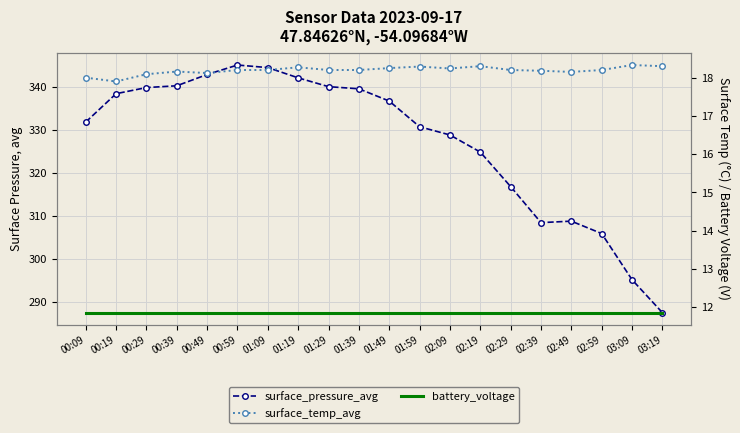

Where is battery_voltage nearest to the value 11?

00:09